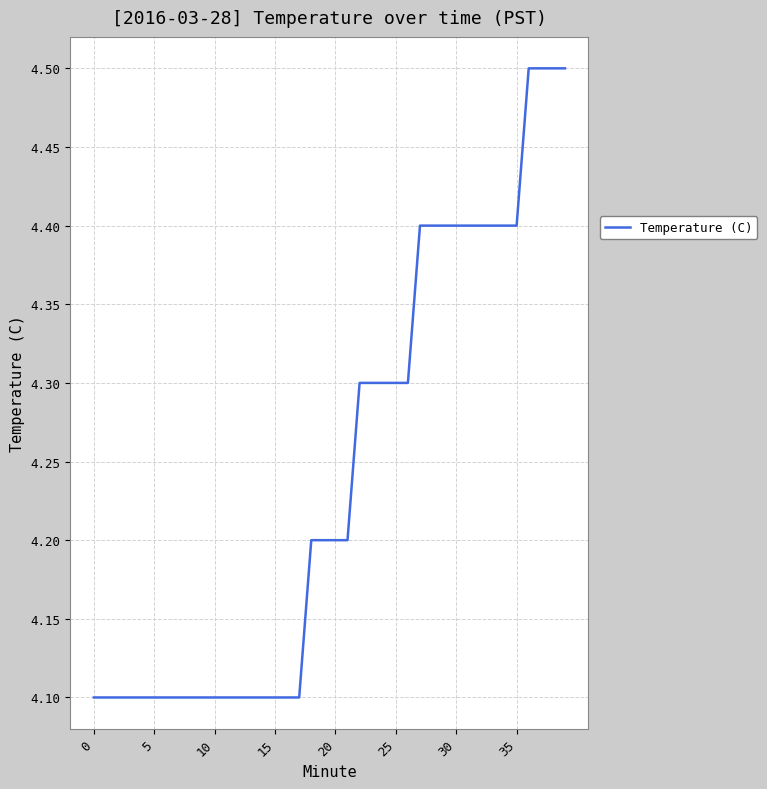

What is the minimum value shown in the chart?

4.1